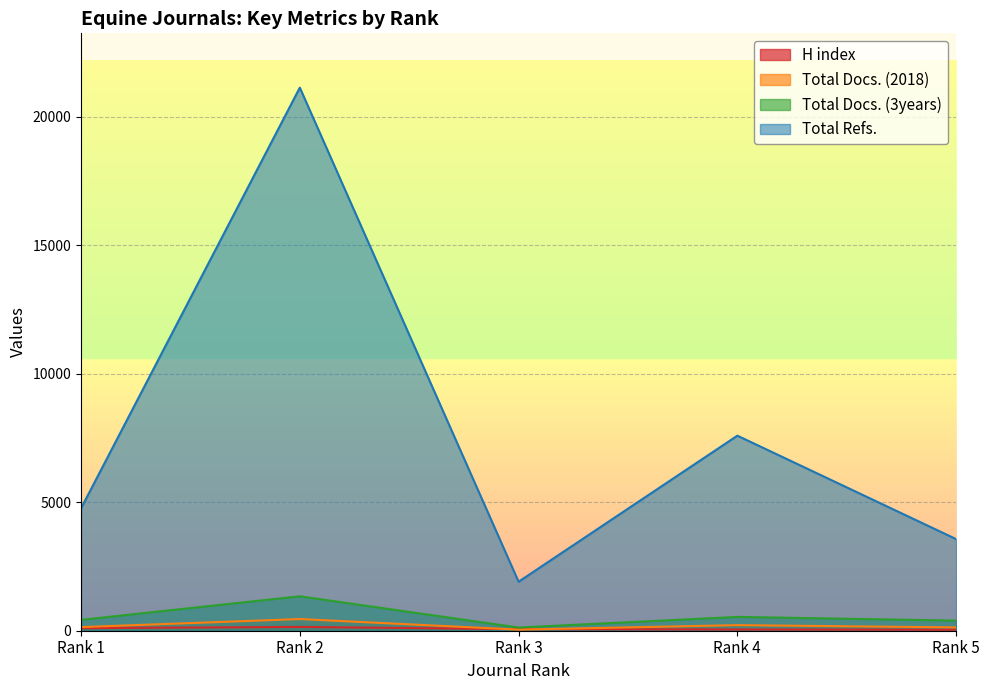

Where is the first local minimum for Total Docs. (3years)?

Rank 3